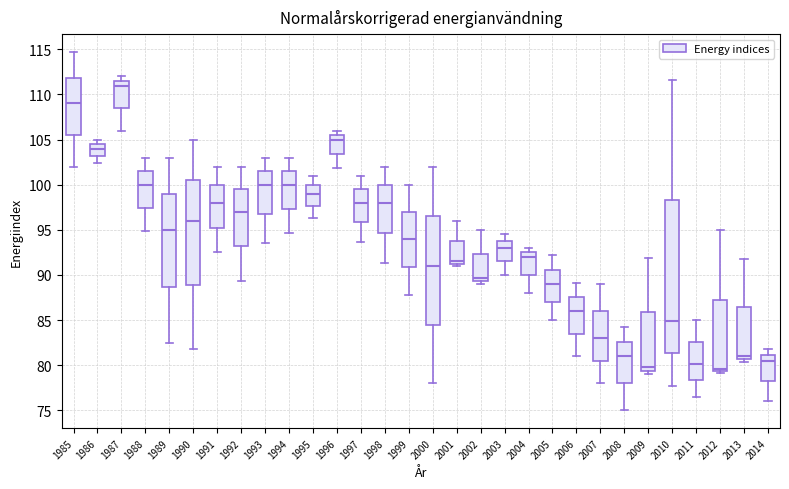

Reading left to right, read every box against the y-axis: the position of its median line, the range the box covers, and the ends of its whiskers. The values are not printed on the chart, so give them approximately, as read against the axis.

1985: median 109.0, box 105.5 to 112.0, whiskers 102.0 to 114.5
1986: median 104.0, box 103.0 to 104.5, whiskers 102.5 to 105.0
1987: median 111.0, box 108.5 to 111.5, whiskers 106.0 to 112.0
1988: median 100.0, box 97.5 to 101.5, whiskers 95.0 to 103.0
1989: median 95.0, box 88.5 to 99.0, whiskers 82.5 to 103.0
1990: median 96.0, box 89.0 to 100.5, whiskers 82.0 to 105.0
1991: median 98.0, box 95.5 to 100.0, whiskers 92.5 to 102.0
1992: median 97.0, box 93.0 to 99.5, whiskers 89.5 to 102.0
1993: median 100.0, box 97.0 to 101.5, whiskers 93.5 to 103.0
1994: median 100.0, box 97.5 to 101.5, whiskers 94.5 to 103.0
1995: median 99.0, box 97.5 to 100.0, whiskers 96.5 to 101.0
1996: median 105.0, box 103.5 to 105.5, whiskers 102.0 to 106.0
1997: median 98.0, box 96.0 to 99.5, whiskers 93.5 to 101.0
1998: median 98.0, box 94.5 to 100.0, whiskers 91.5 to 102.0
1999: median 94.0, box 91.0 to 97.0, whiskers 88.0 to 100.0
2000: median 91.0, box 84.5 to 96.5, whiskers 78.0 to 102.0
2001: median 91.5 (just above the box's lower edge), box 91.5 to 94.0, whiskers 91.0 to 96.0
2002: median 89.5 (just above the box's lower edge), box 89.5 to 92.5, whiskers 89.0 to 95.0
2003: median 93.0, box 91.5 to 94.0, whiskers 90.0 to 94.5
2004: median 92.0, box 90.0 to 92.5, whiskers 88.0 to 93.0
2005: median 89.0, box 87.0 to 90.5, whiskers 85.0 to 92.0
2006: median 86.0, box 83.5 to 87.5, whiskers 81.0 to 89.0
2007: median 83.0, box 80.5 to 86.0, whiskers 78.0 to 89.0
2008: median 81.0, box 78.0 to 82.5, whiskers 75.0 to 84.0
2009: median 80.0, box 79.5 to 86.0, whiskers 79.0 to 92.0
2010: median 85.0, box 81.5 to 98.5, whiskers 77.5 to 111.5
2011: median 80.0, box 78.5 to 82.5, whiskers 76.5 to 85.0
2012: median 79.5 (just above the box's lower edge), box 79.5 to 87.0, whiskers 79.0 to 95.0
2013: median 81.0, box 80.5 to 86.5, whiskers 80.5 (just below the box's lower edge) to 92.0
2014: median 80.5, box 78.0 to 81.0, whiskers 76.0 to 81.5